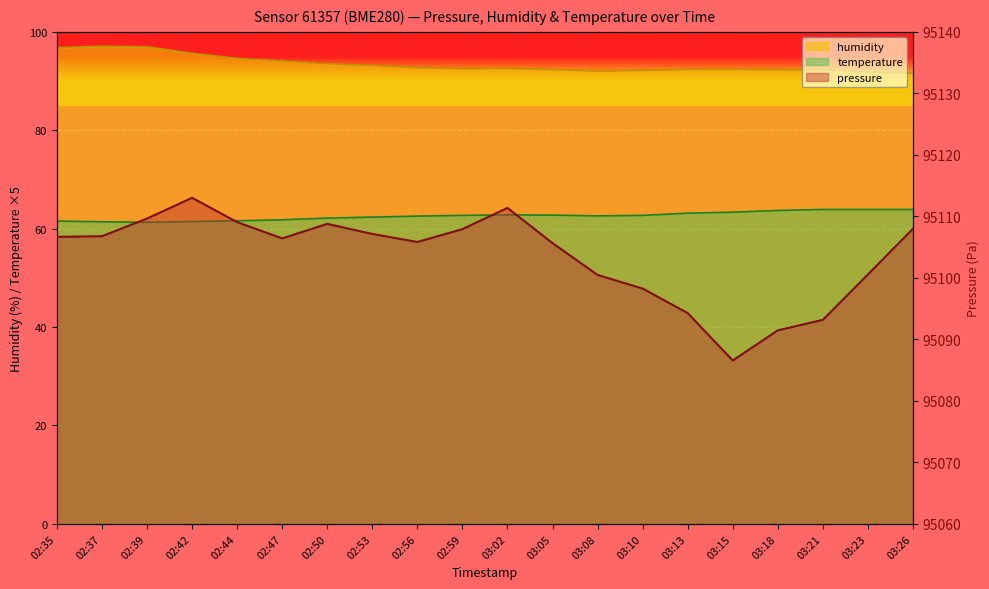

What is the label of the 15th point from the left?

03:13